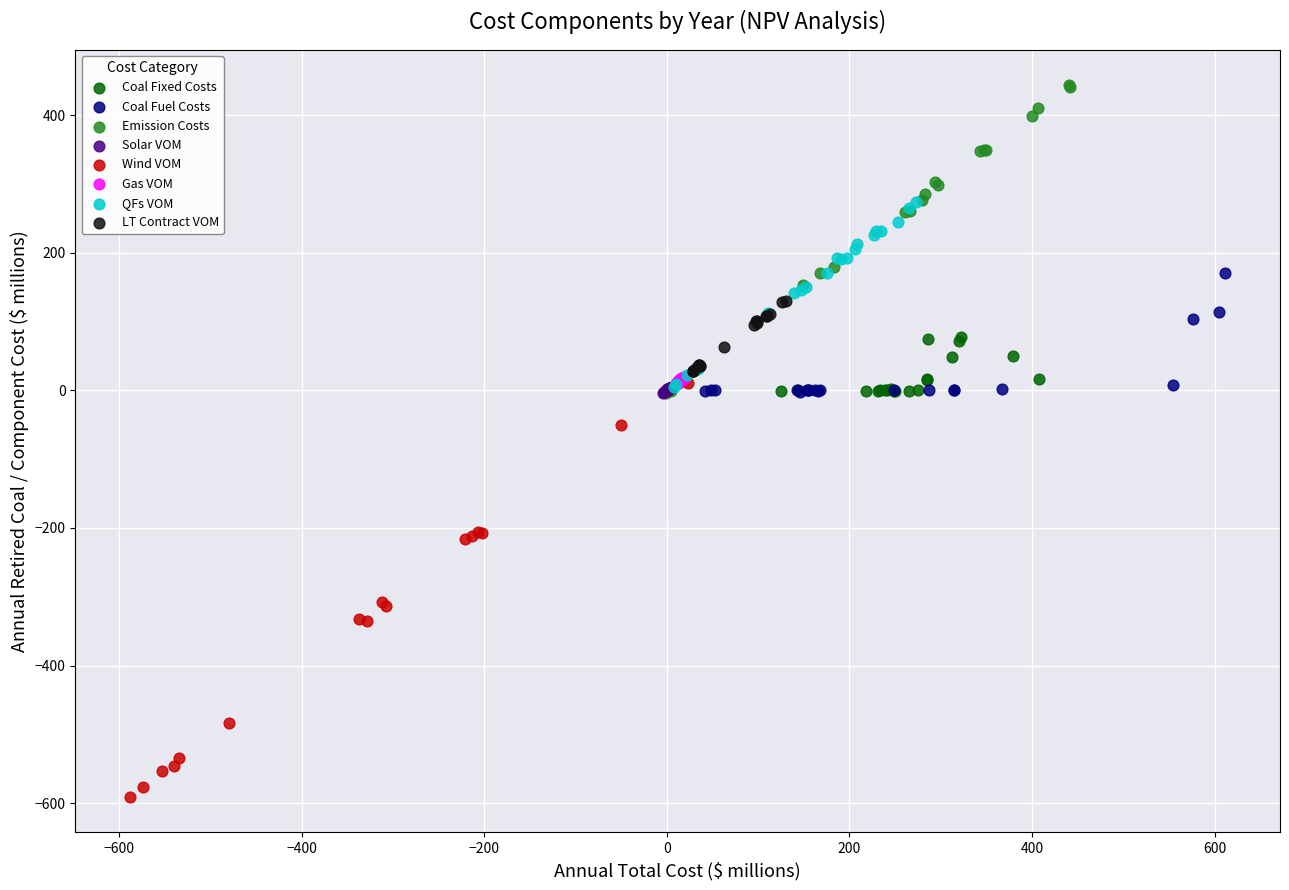

Which series reaches the maximum Y coordinate?

Emission Costs